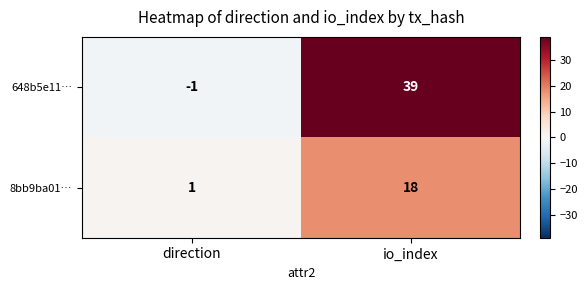

At which category is the sum across all series the highest?

io_index